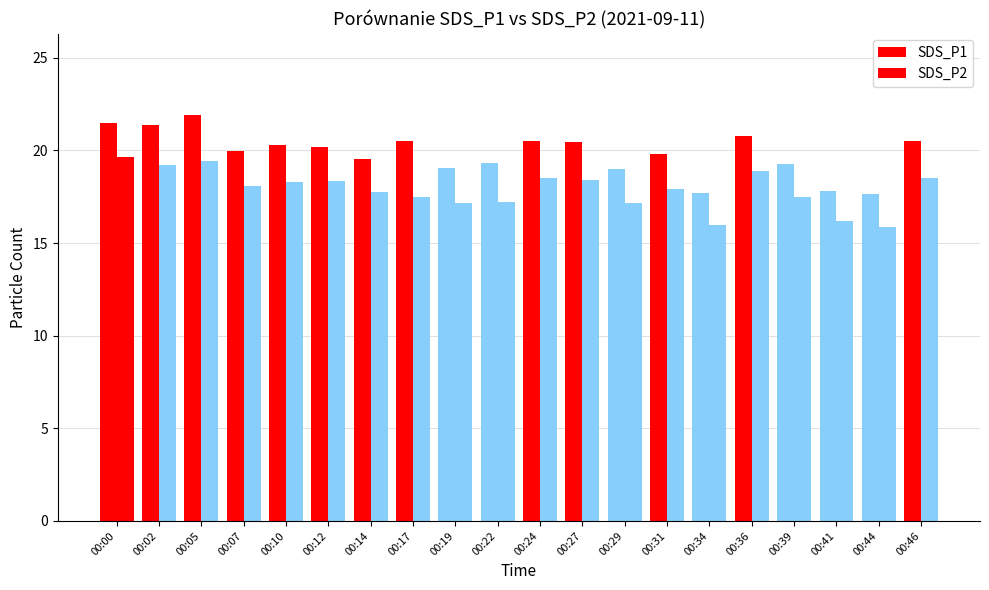

Does the chart contain stacked bars?

No